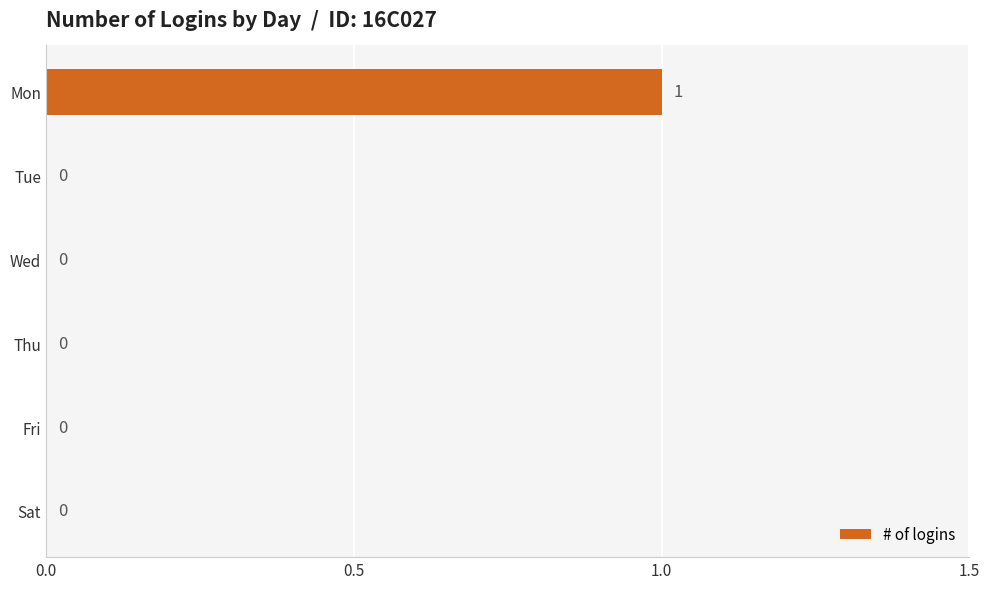

Reading top to bottom, list all the values displayed in this chart.

Mon=1	Tue=0	Wed=0	Thu=0	Fri=0	Sat=0